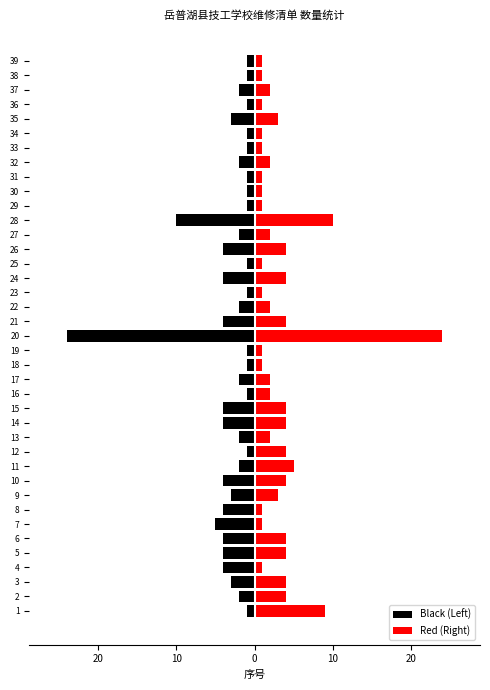

How many groups of bars are there?

39